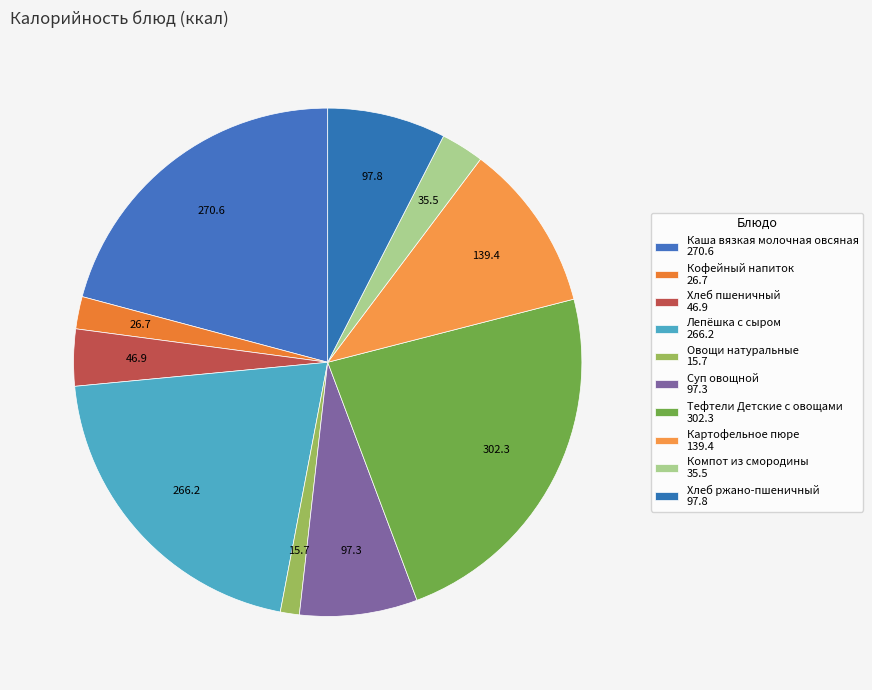

The Компот из смородины slice represents 3% of the pie. True or false?

True